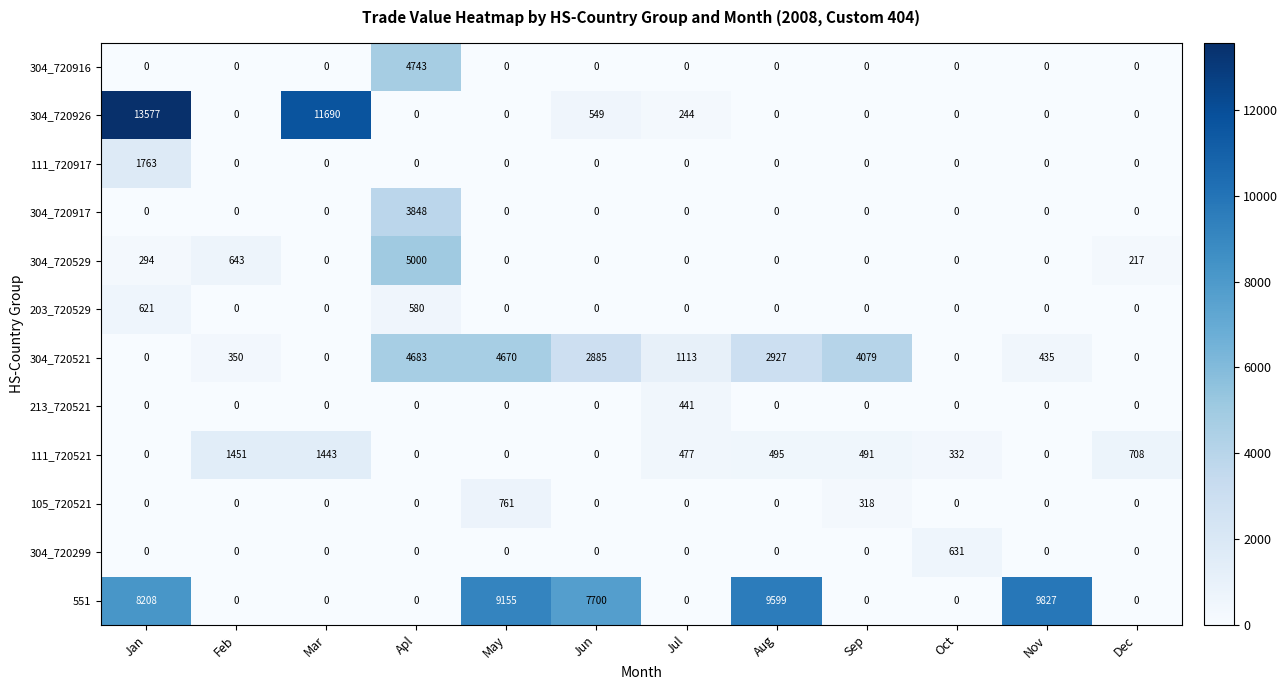

The value of 111_720917 at Sep is -1018. True or false?

False